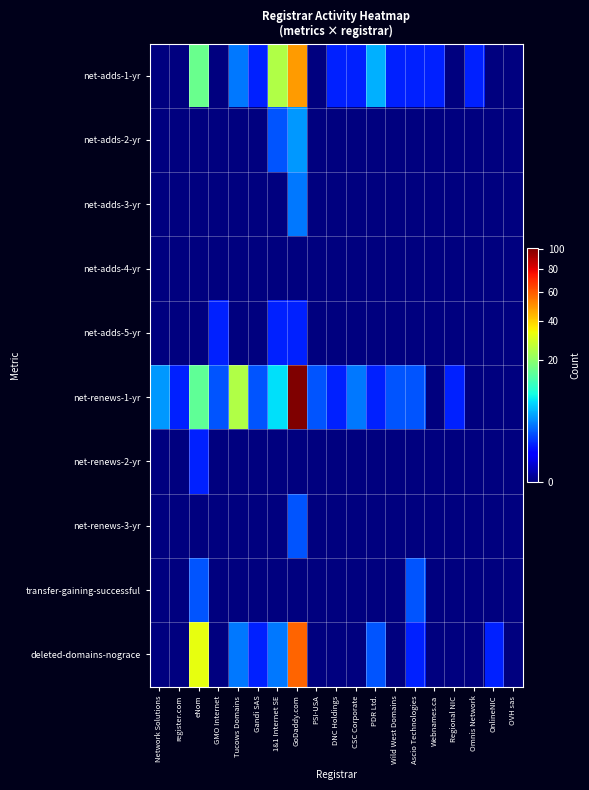

What is the greatest value displayed?

101